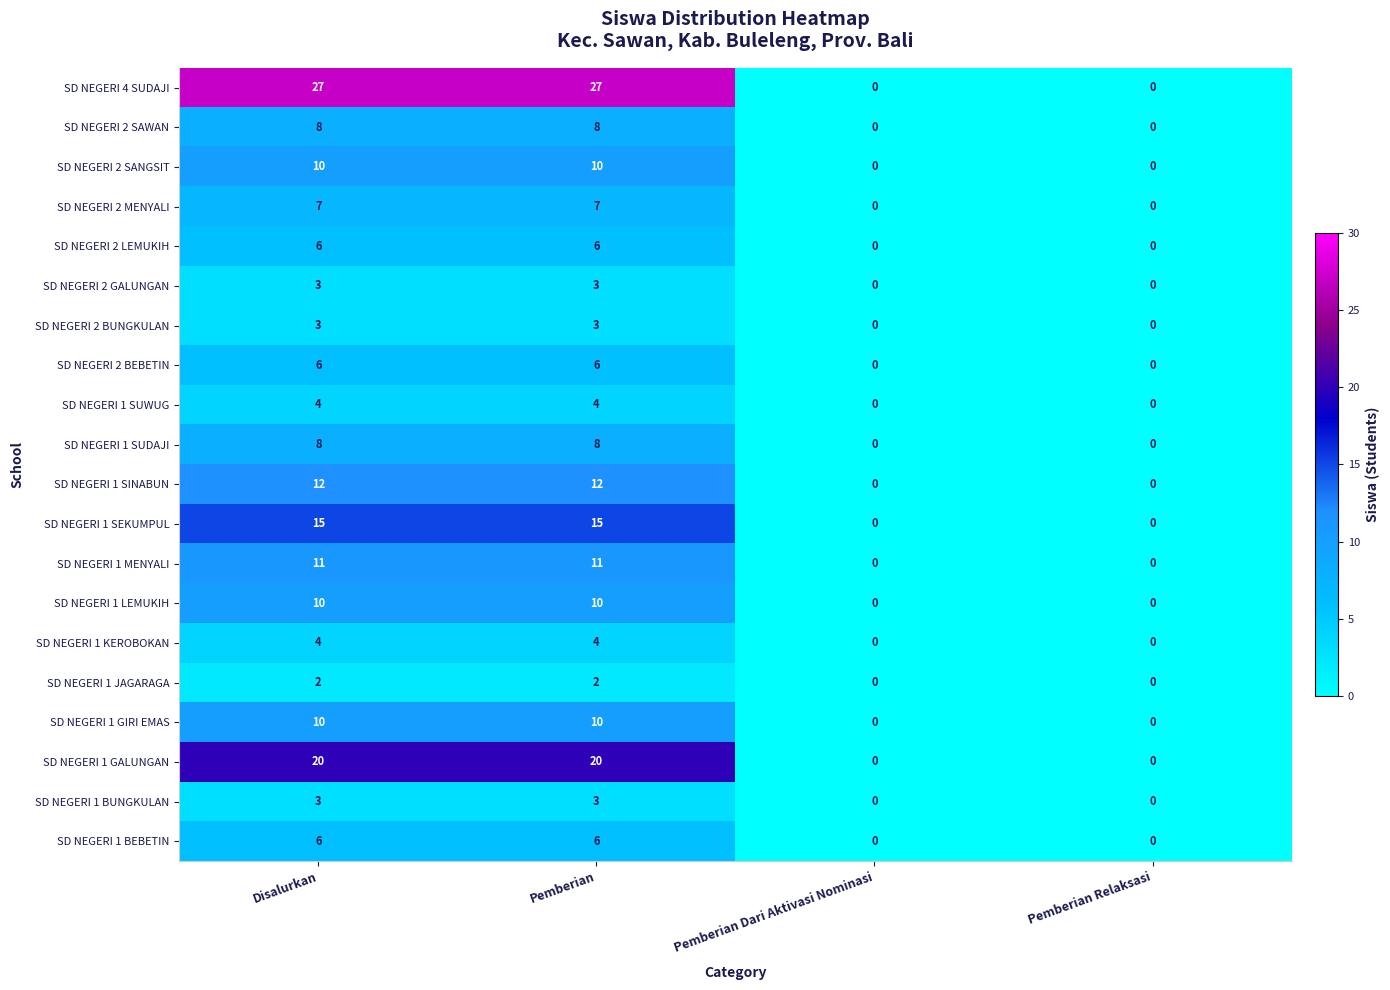

What is the total value across all series at Disalurkan?

175